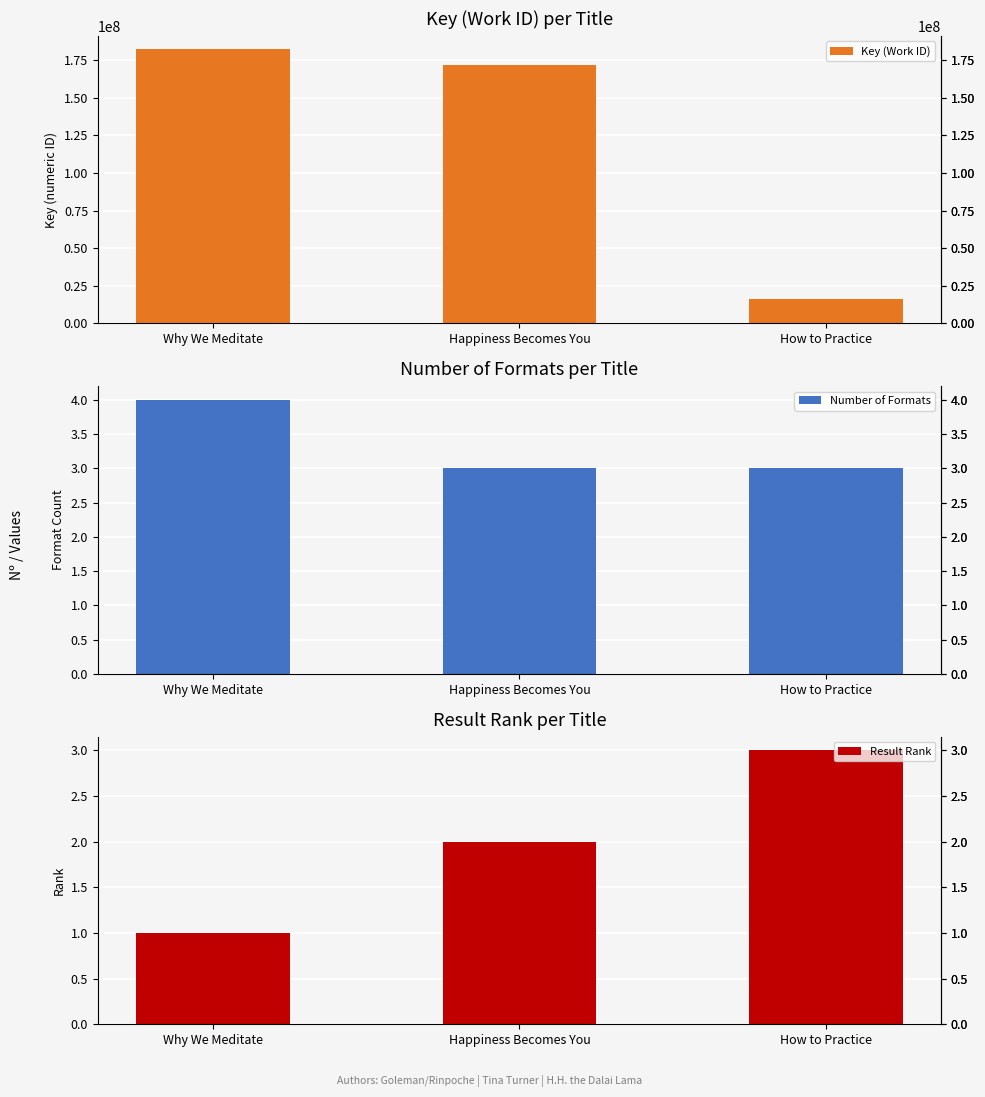

Count the number of categories in the chart.

3